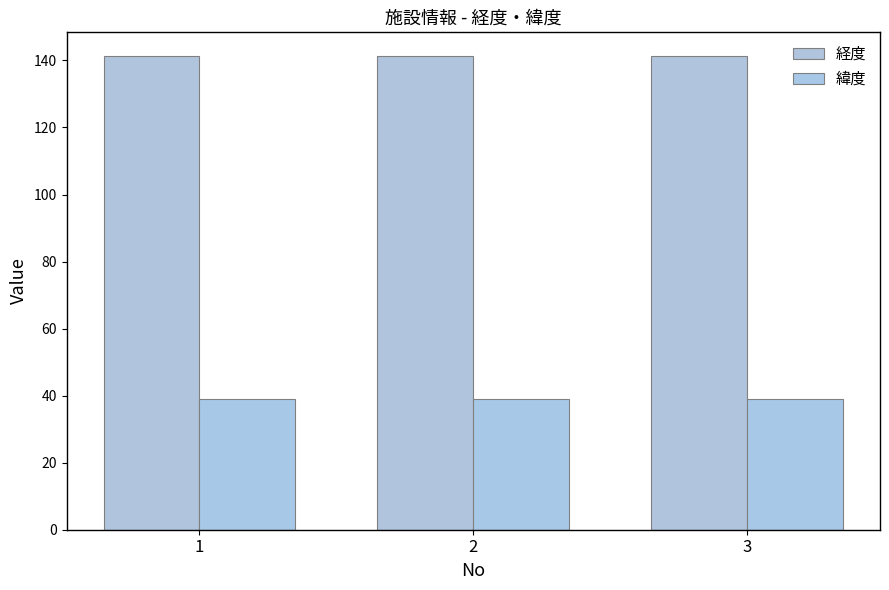

What is the difference between the highest and lowest values at 1?

102.3